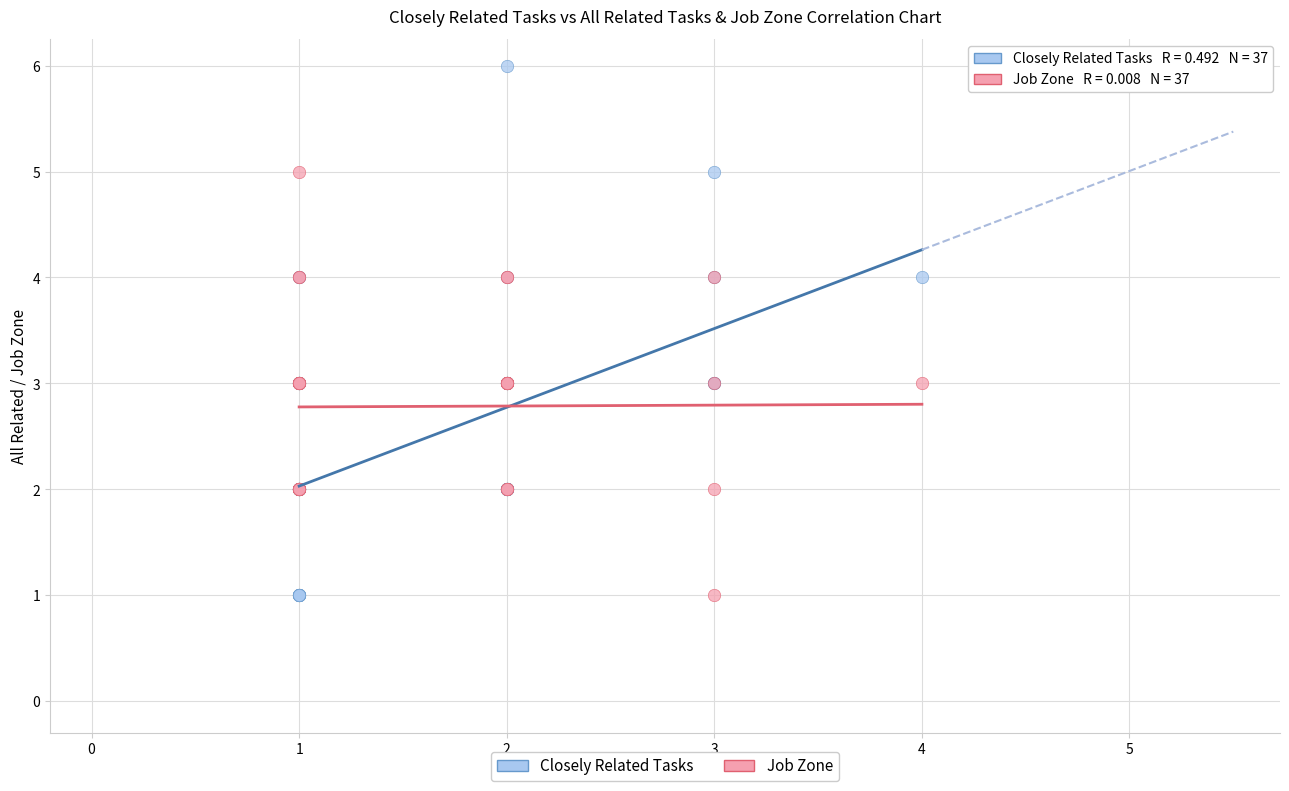

Which series reaches the maximum Y coordinate?

Closely Related Tasks